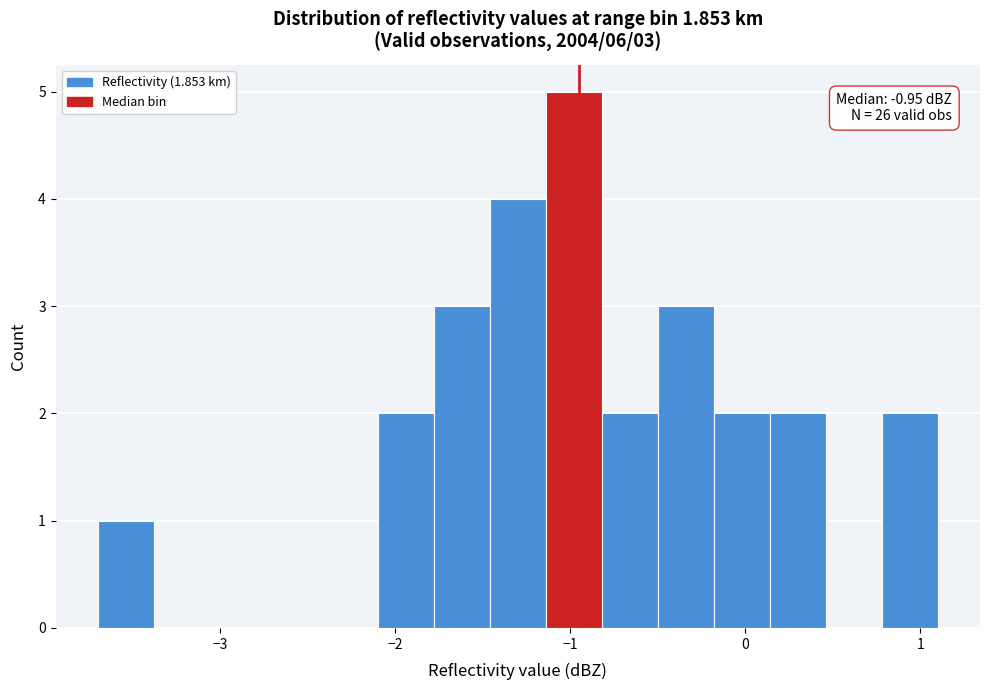

Around what value on the x-axis is the tallest bar? Give the approximate position of its centre, as read against the axis.

-1.0